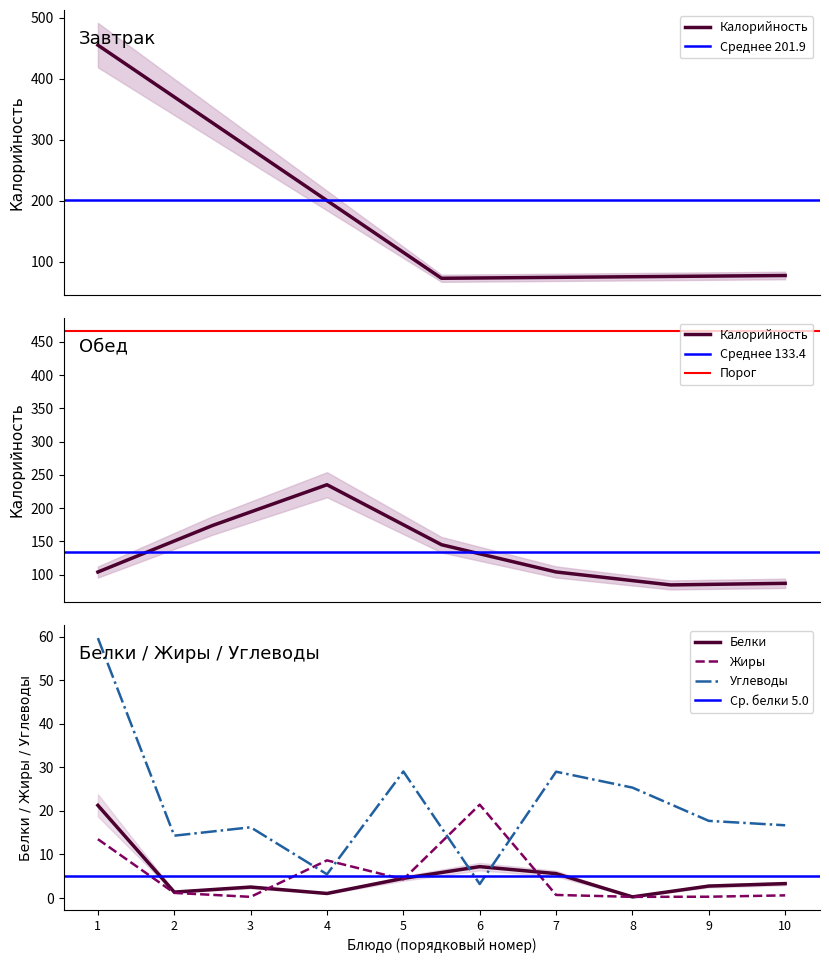

What are all the series names shown in the legend?

Белки, Жиры, Углеводы